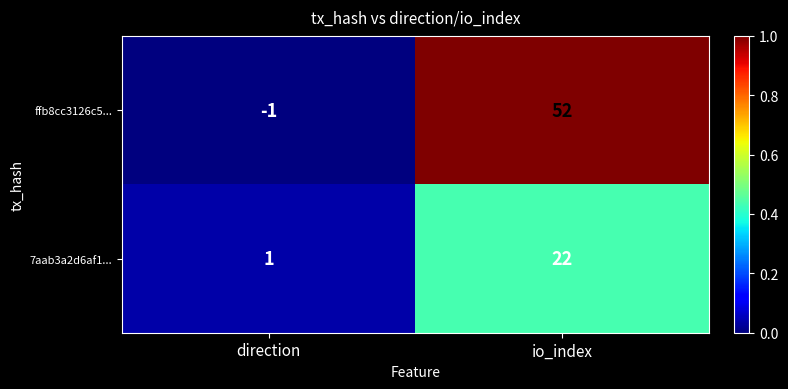

Which series has the largest range (max minus min)?

ffb8cc3126c5...